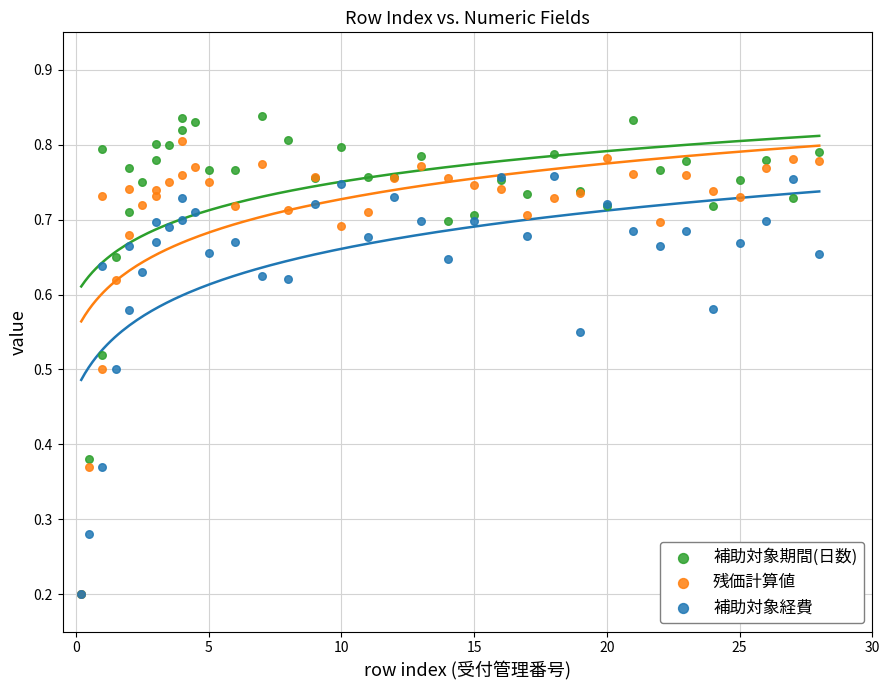

What are all the series names shown in the legend?

補助対象期間(日数), 残価計算値, 補助対象経費